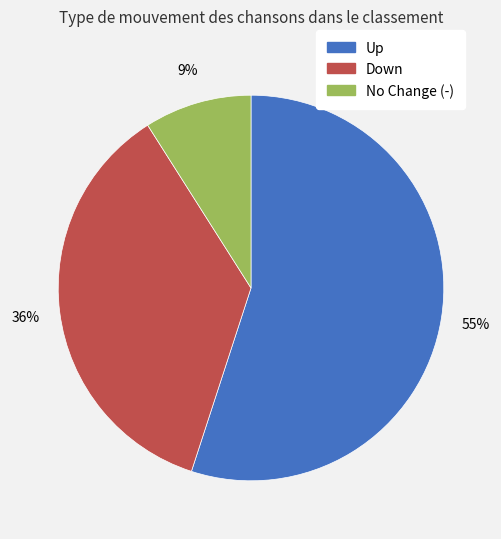

Is there any slice that represents more than half of the pie?

Yes